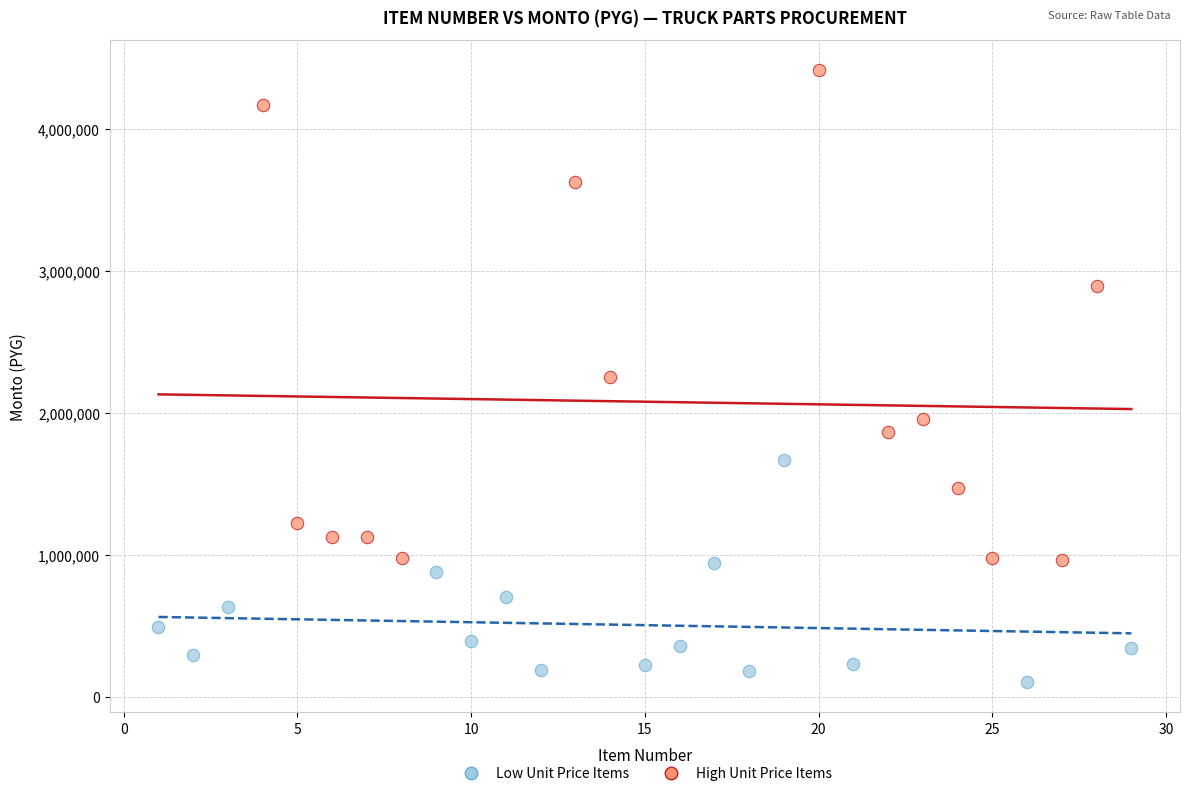

Which series has the largest Y range (max minus min)?

High Unit Price Items